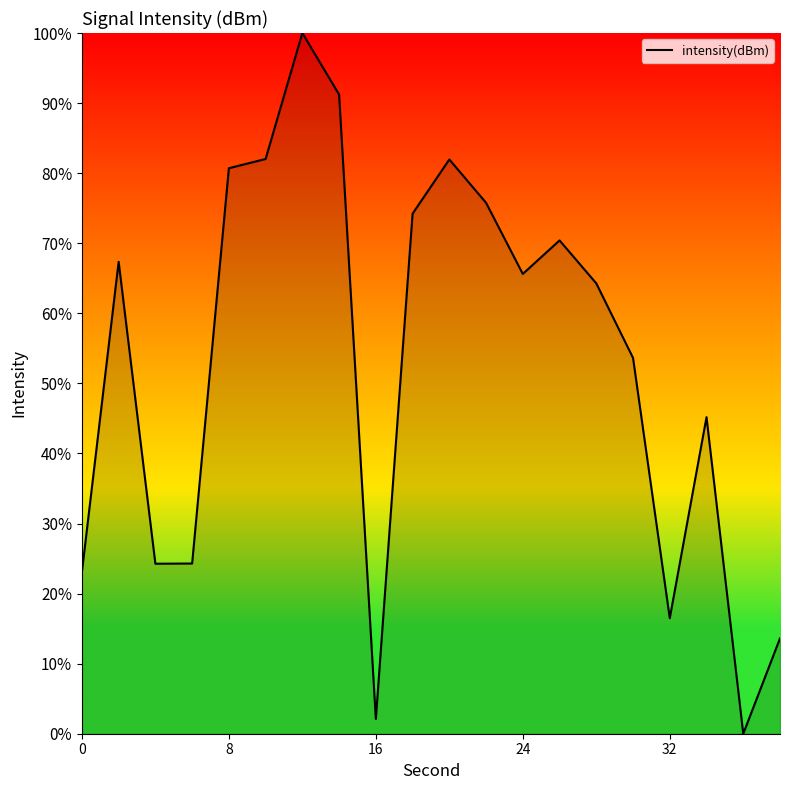

What is the difference between the maximum and minimum values?

100.0